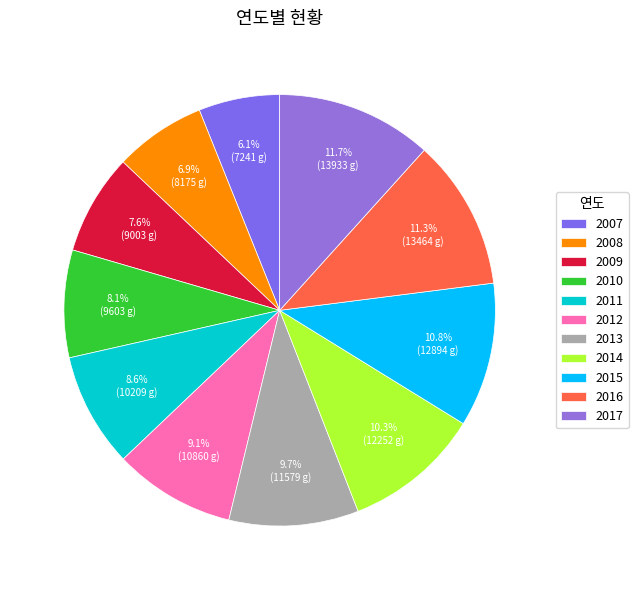

What is the largest slice in the pie chart?

2017